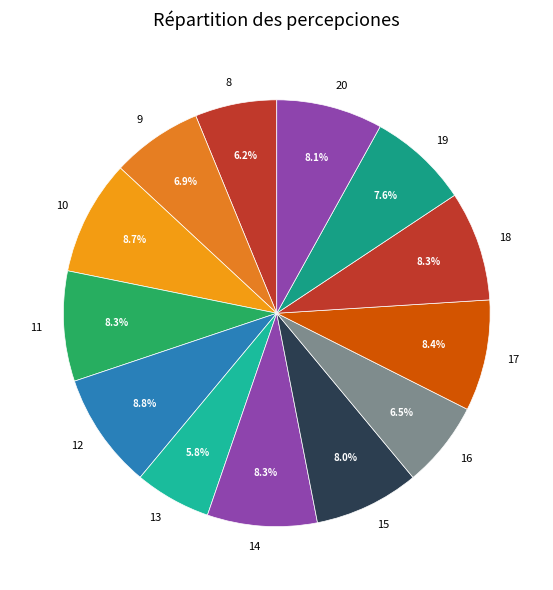

Is it true that 14 is 23% of the pie?

False